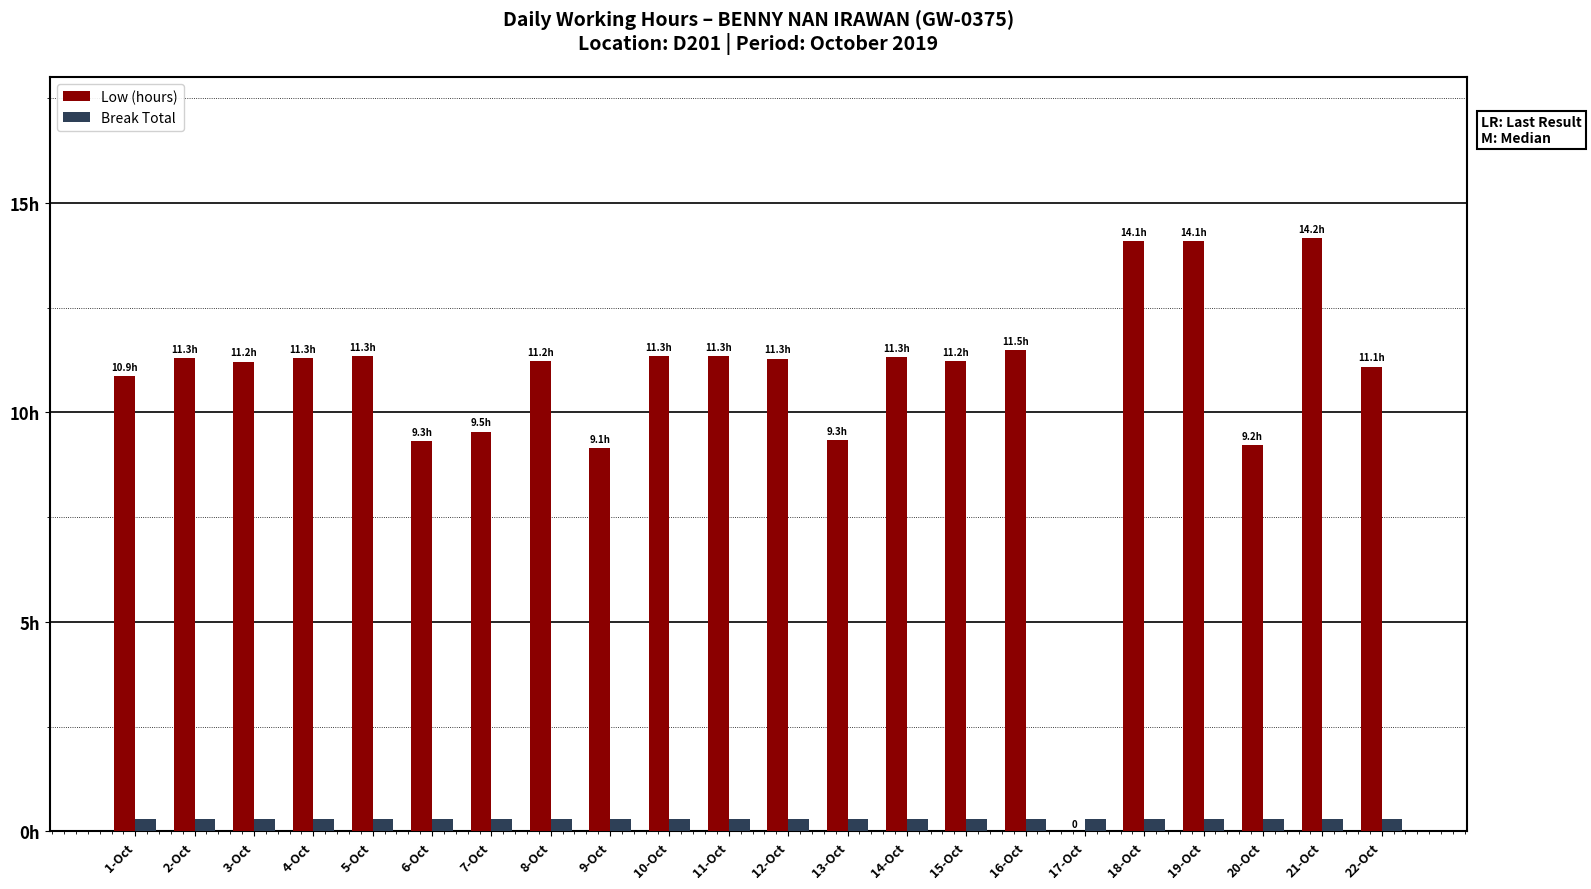

Does the chart contain stacked bars?

No